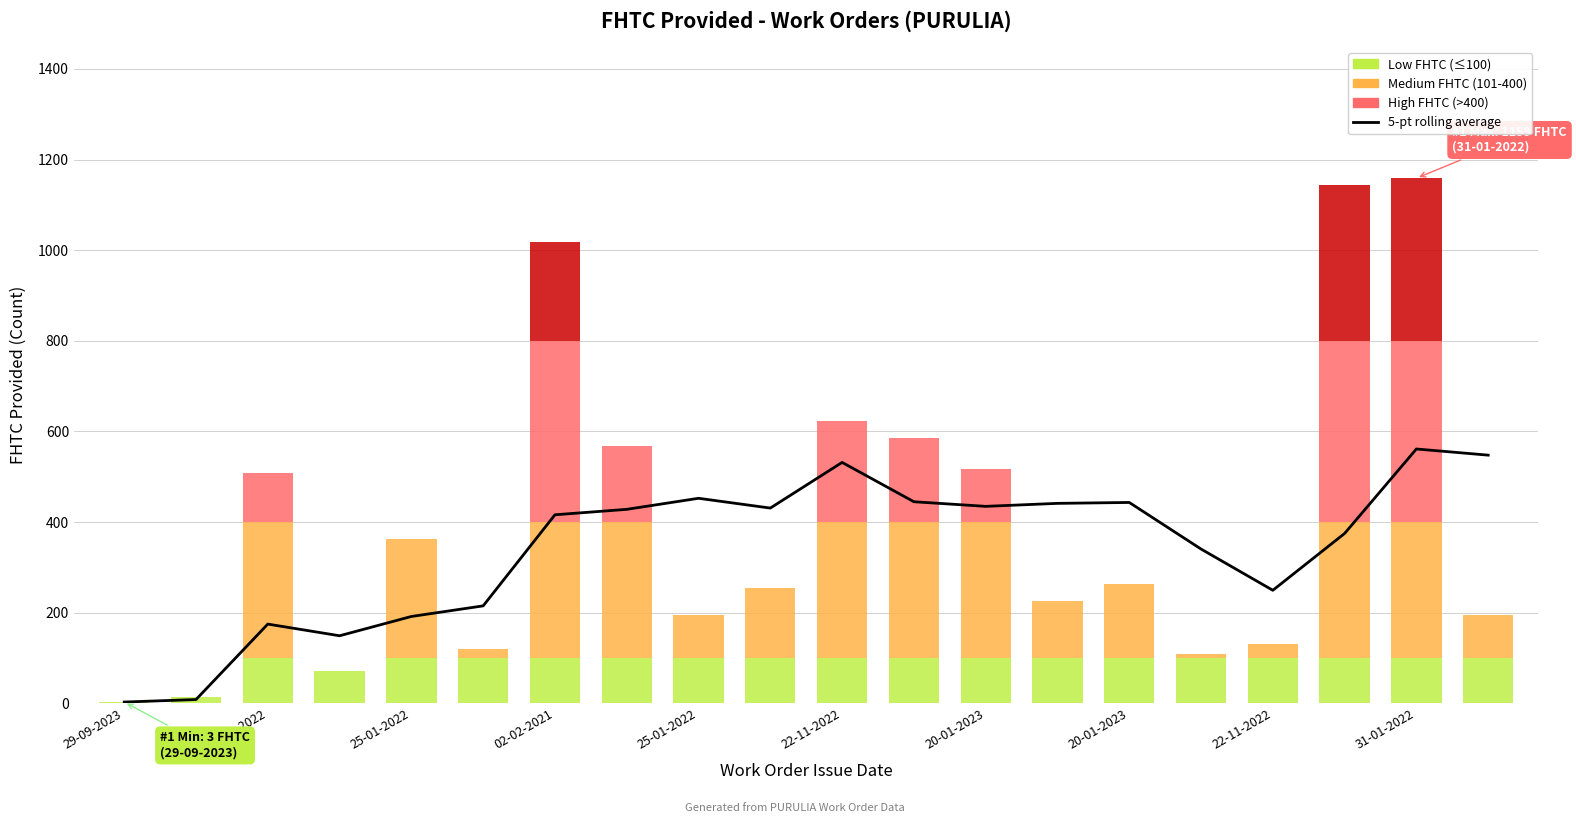

Are the bars horizontal?

No